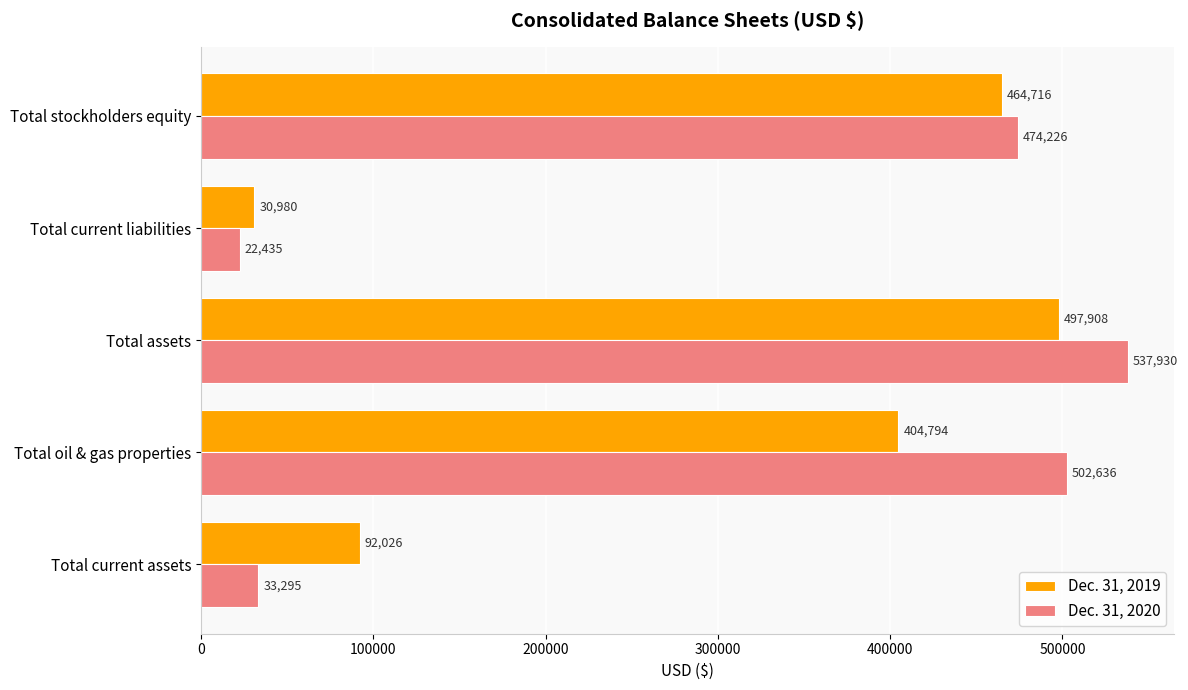

Which category has the lowest value across all series?

Total current liabilities